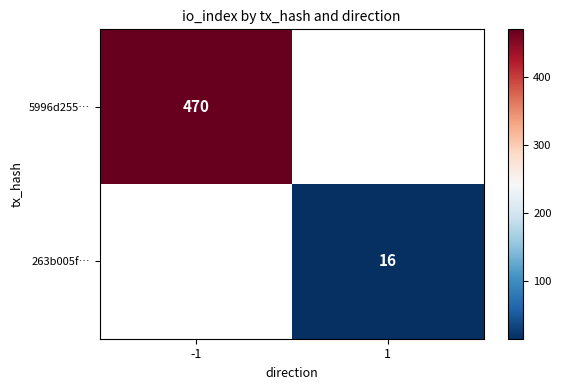

The value of 263b005f… at 1 is 16. True or false?

True